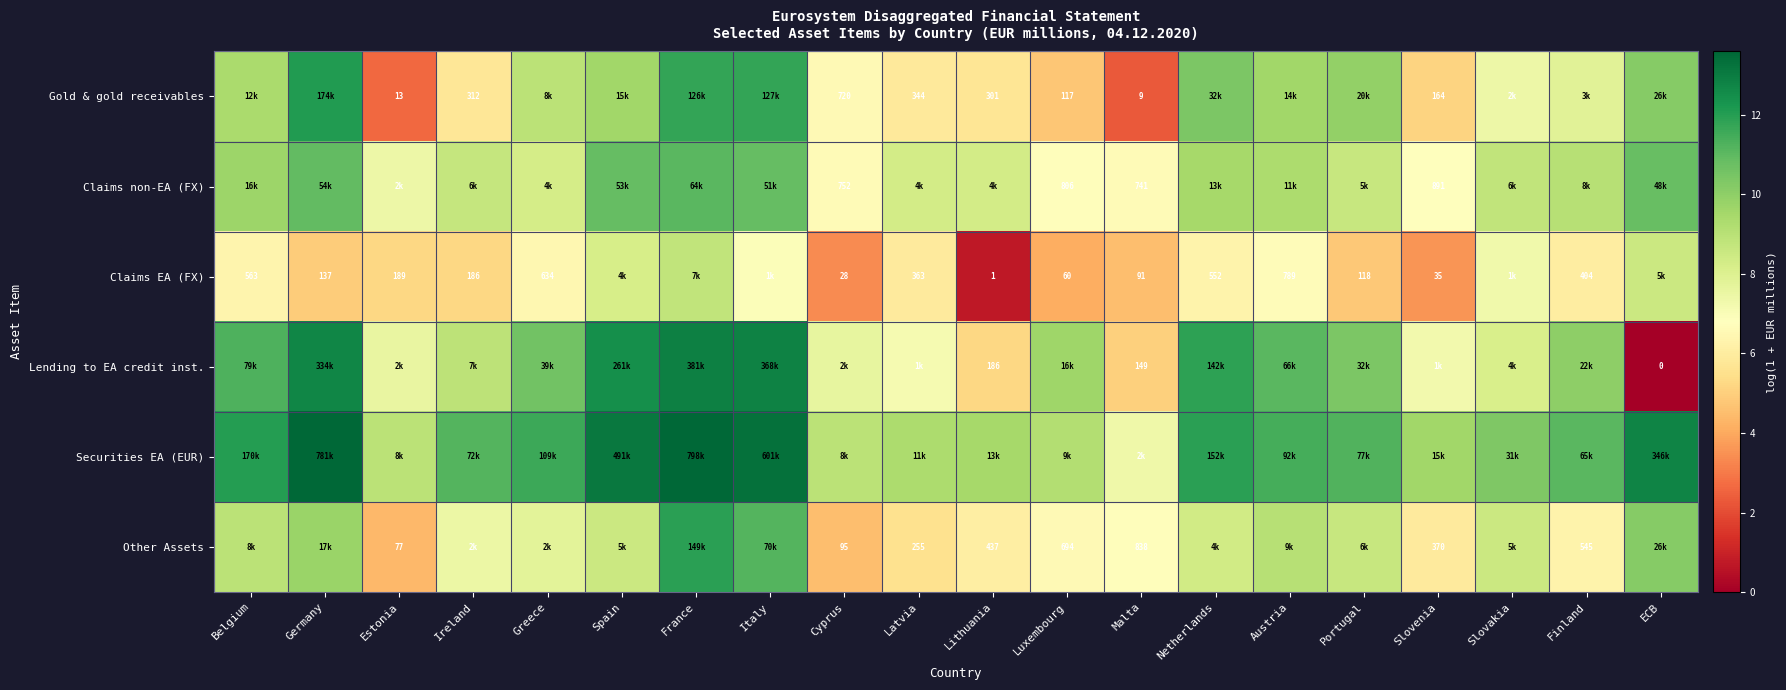

What is the total value across all series at Luxembourg?

40.9